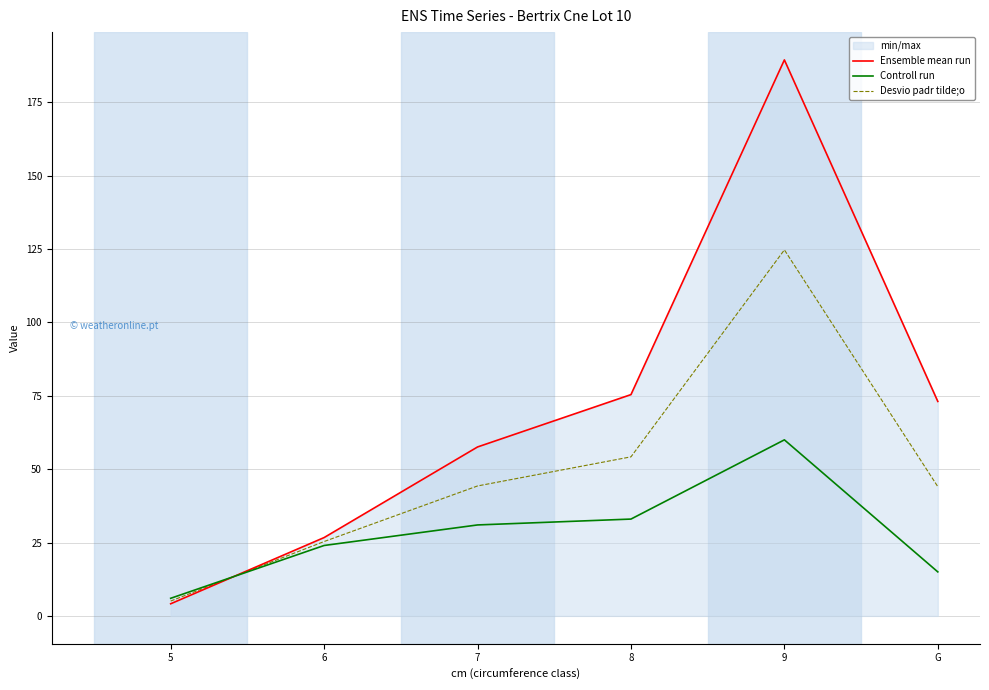

True or false: Controll run has a value of 7.8 at 5.

False